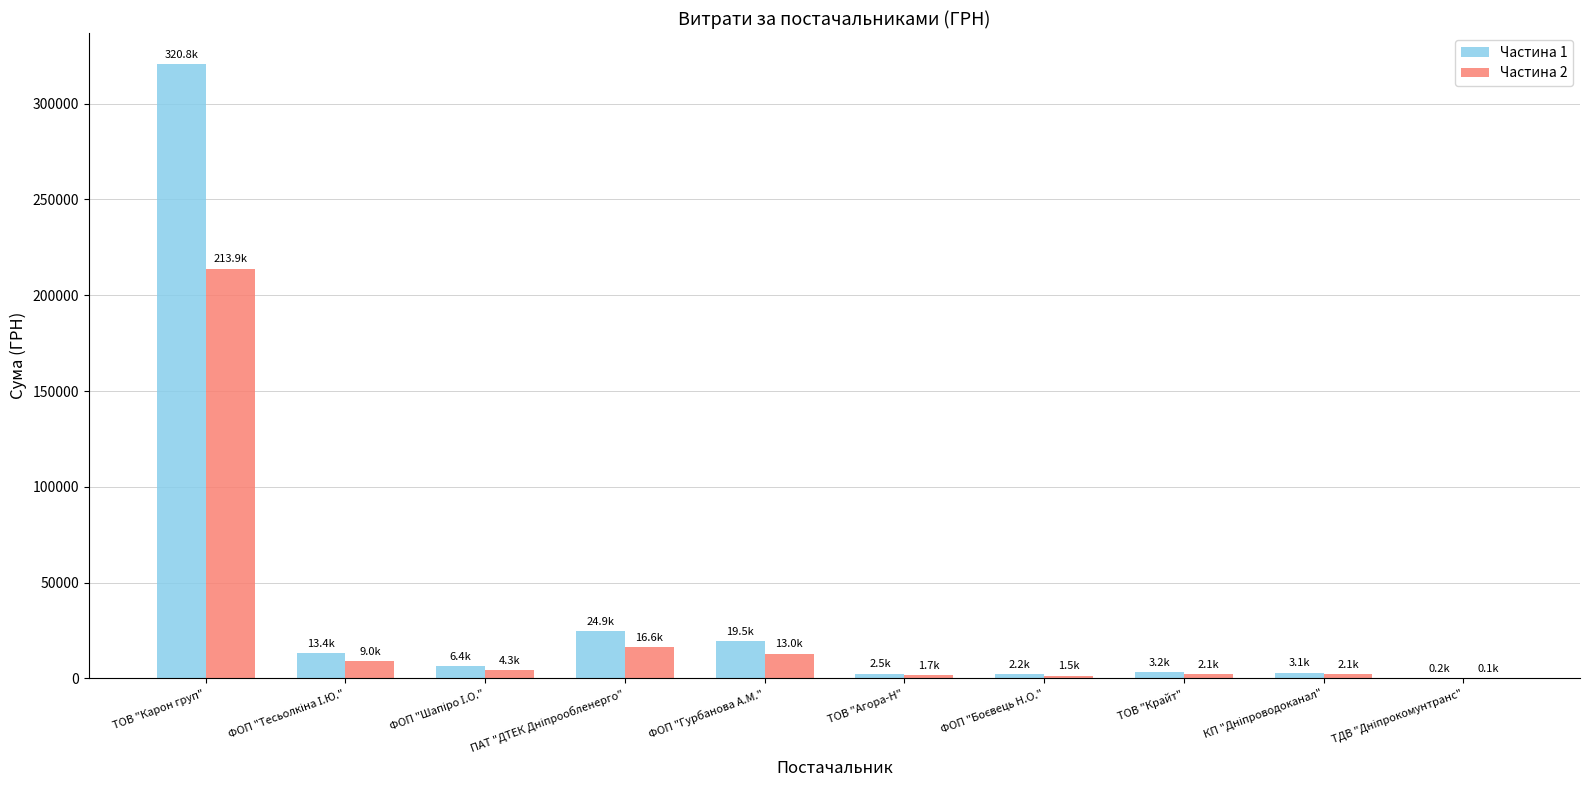

How many groups of bars are there?

10